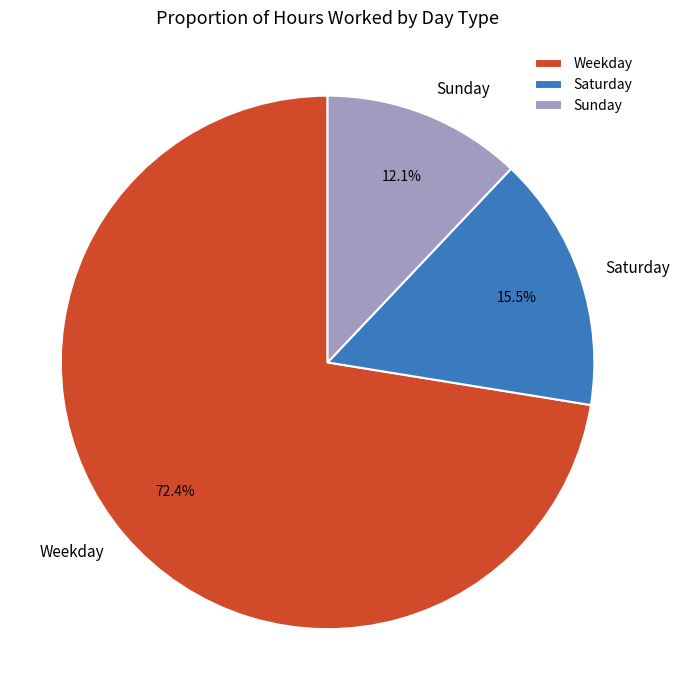

Combined, do Weekday and Sunday account for over 50%?

Yes